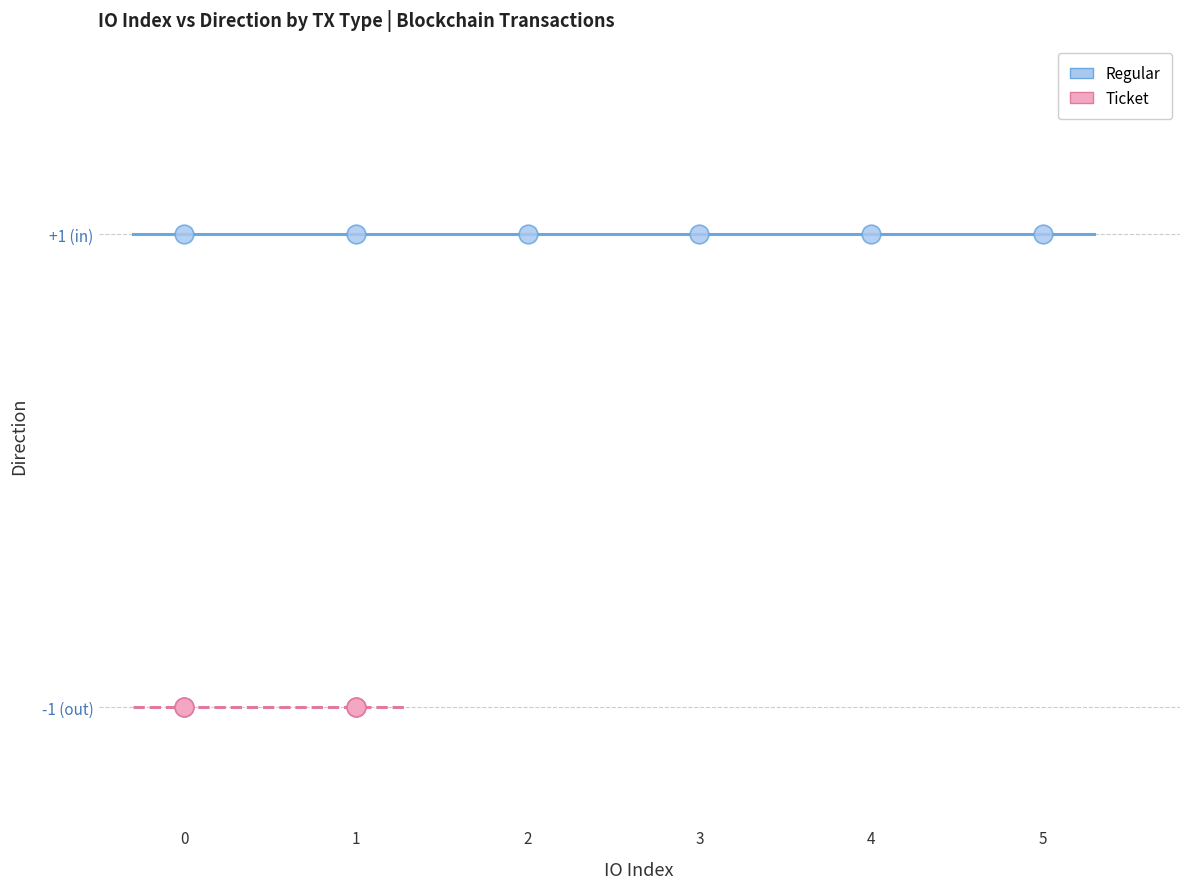

Which series contains the lowest Y value?

Ticket